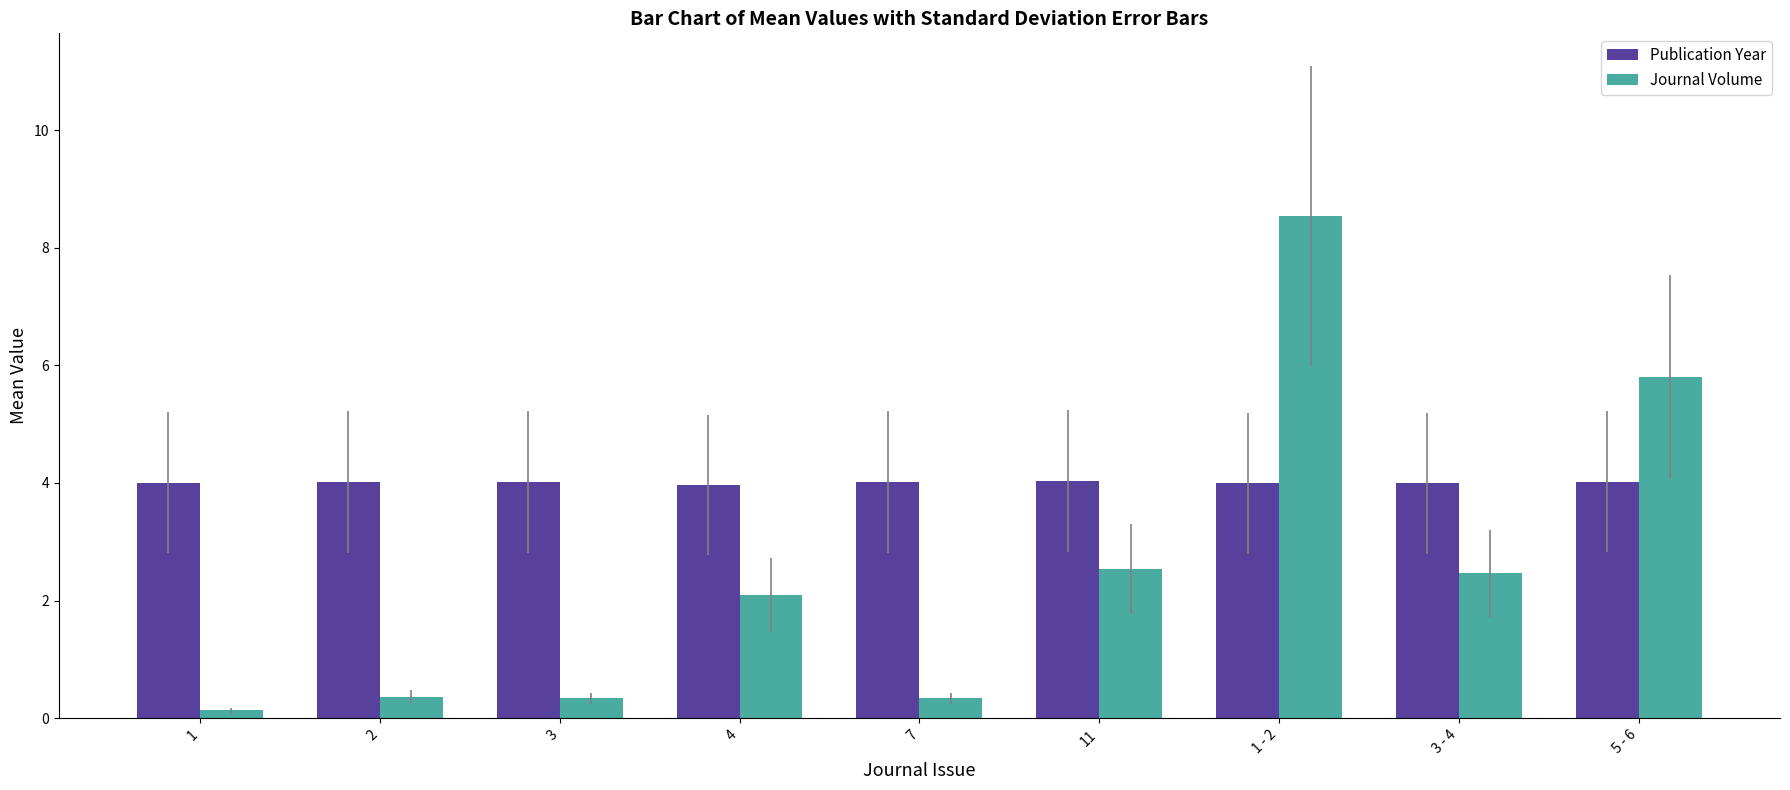

What is the total value across all series at 3?

4.4